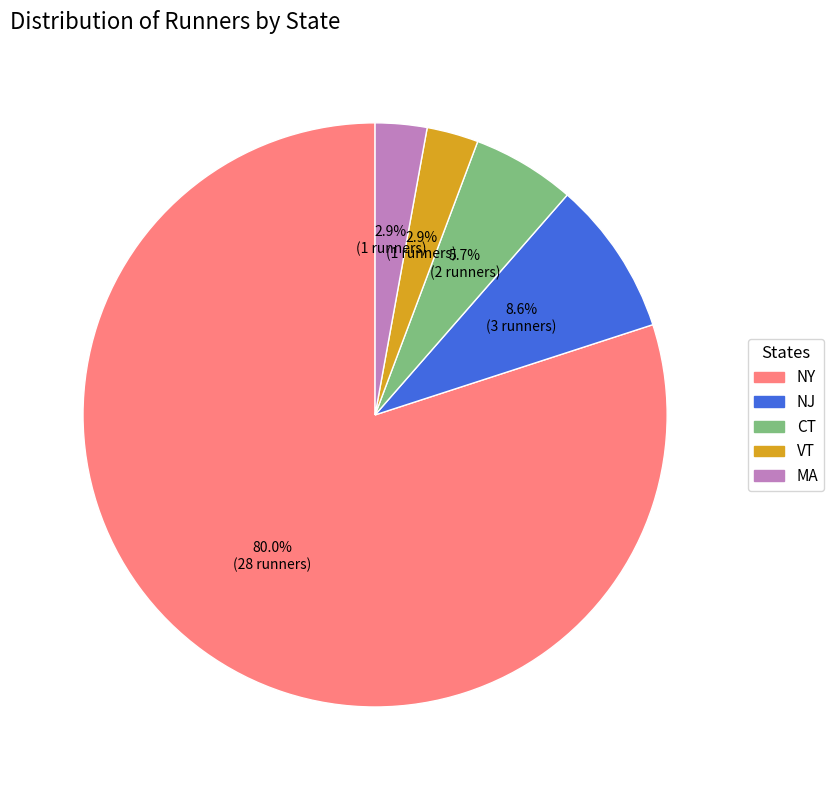

What portion of the pie excludes VT?

97.1%